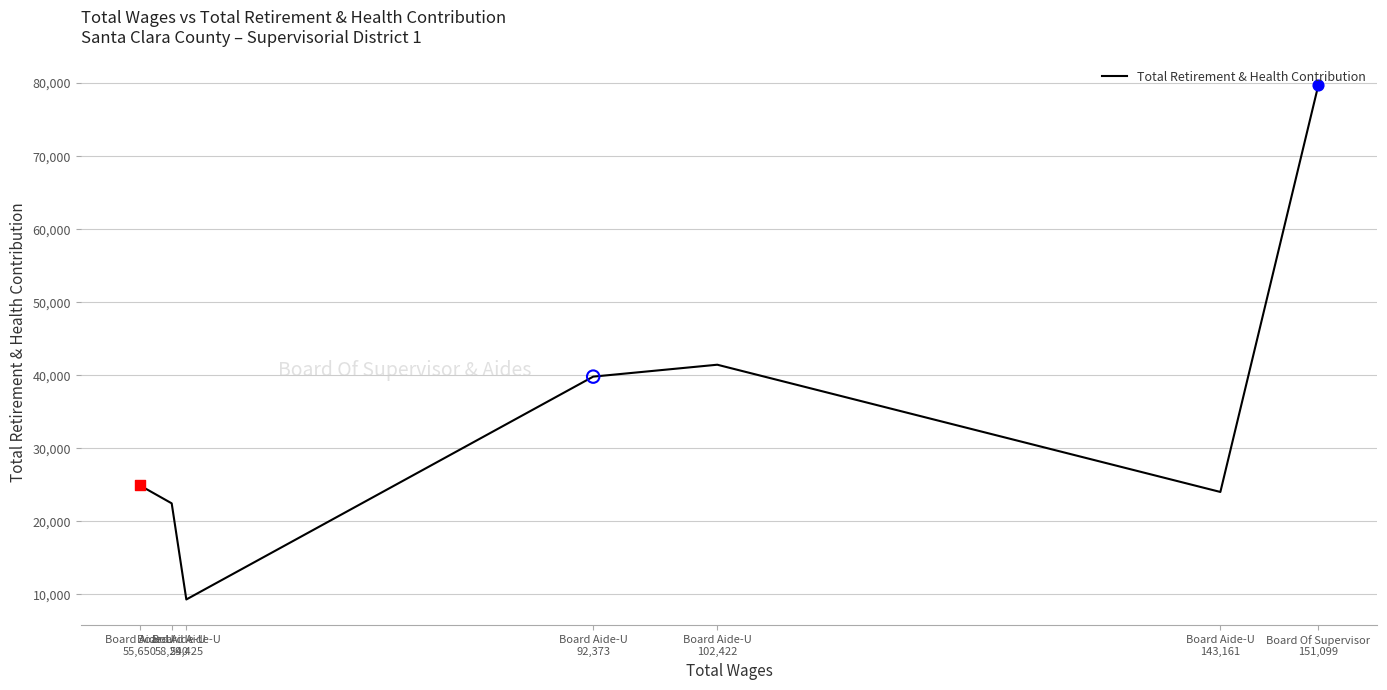

What is the change in value from Board Aide-U
102,422 to Board Aide-U
55,650?

-16507